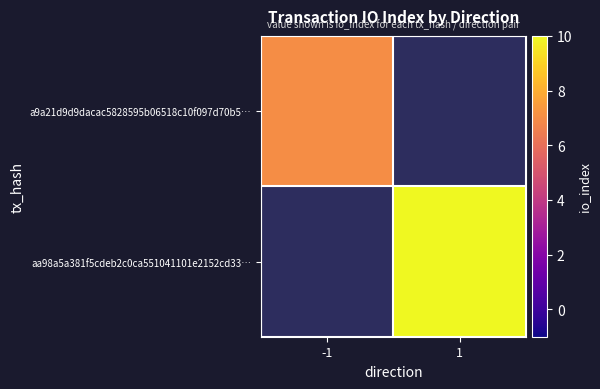

How many values in aa98a5a381f5cdeb2c0ca551041101e2152cd33… are above zero?

1